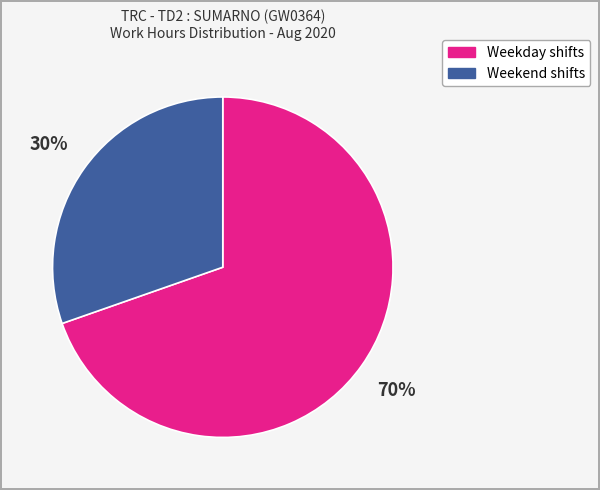

Does any single category account for the majority?

Yes